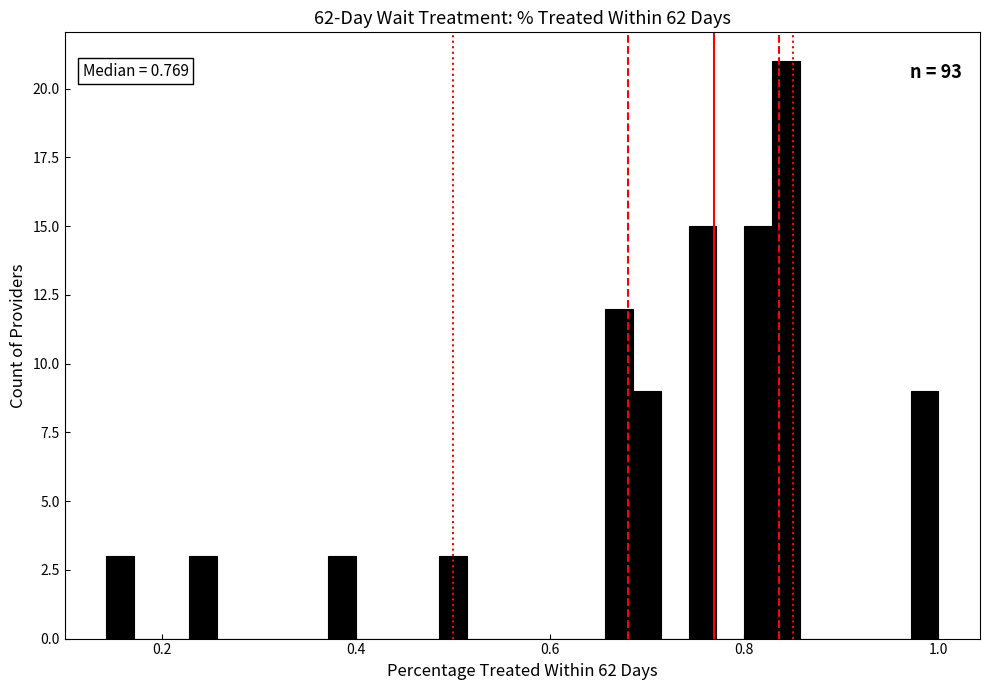

Read against the x-axis, roughly where is the centre of the tallest bar?

0.84